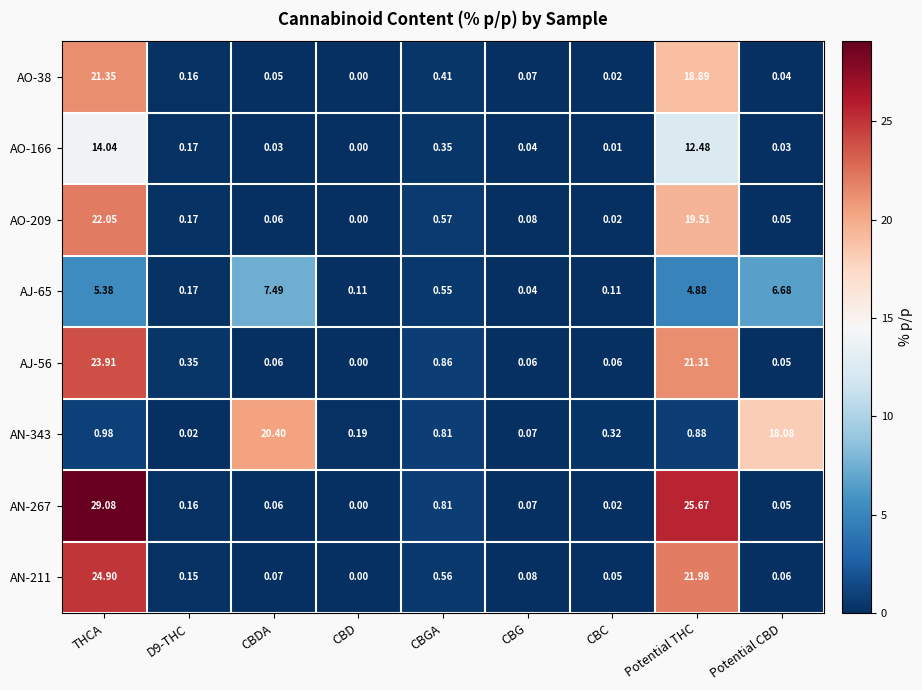

At which label does AJ-56 reach its peak?

THCA